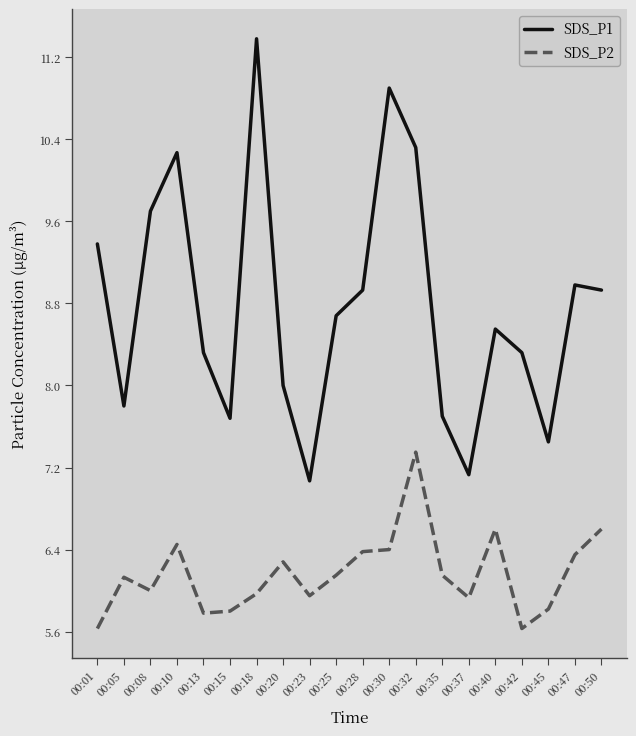

What is the smallest value displayed?

5.6